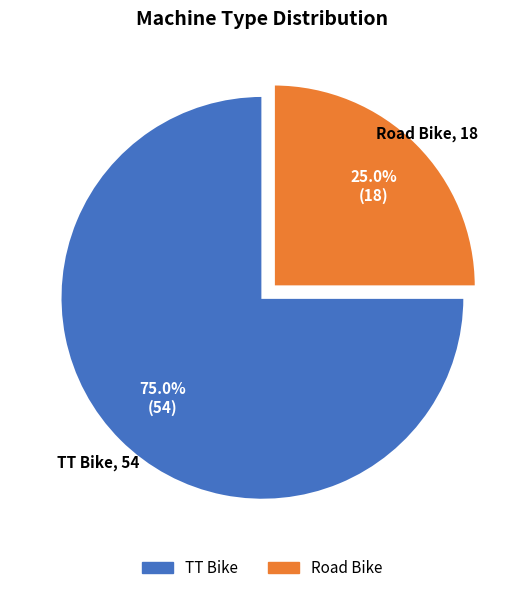

How many slices are in this pie chart?

2